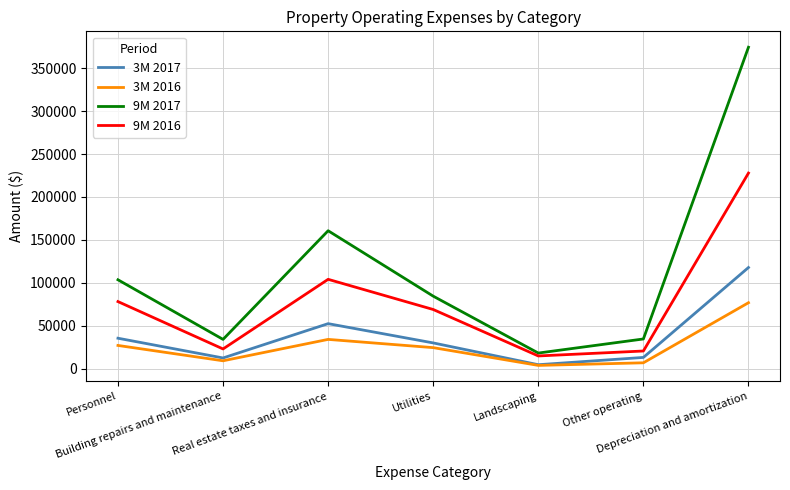

Which series has the largest range (max minus min)?

9M 2017